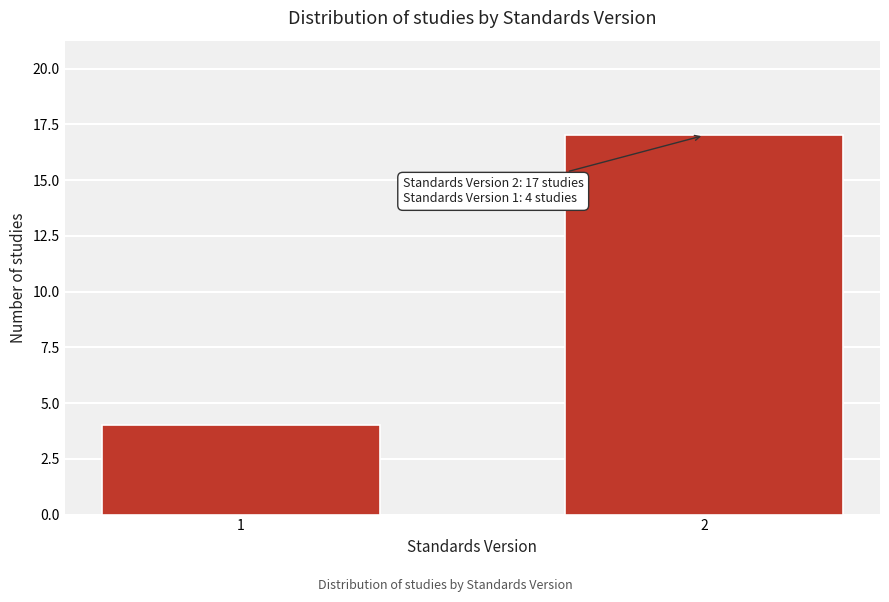

Reading right to left, list all the values displayed in this chart.

2=17	1=4